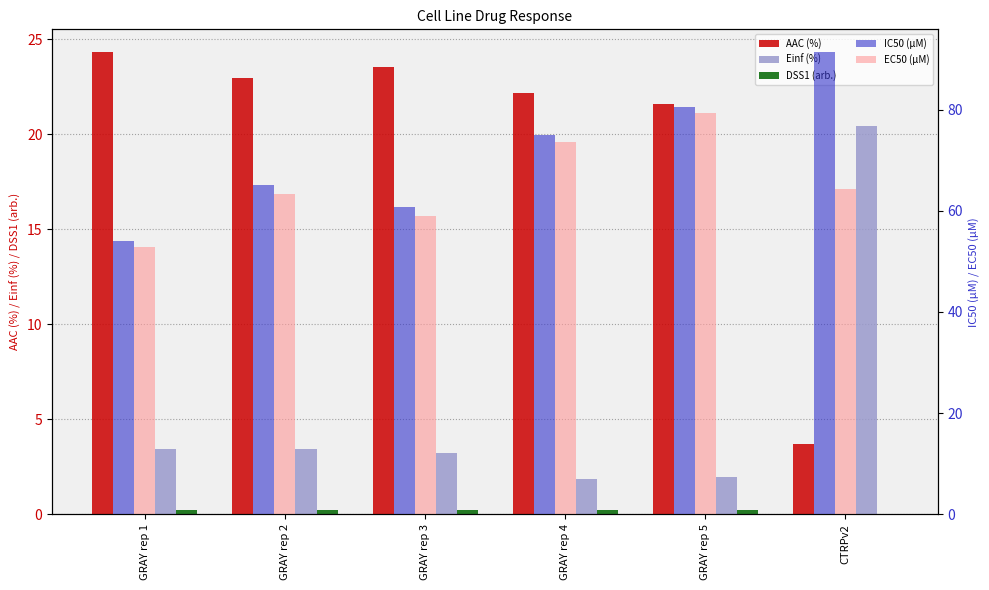

What is the total value across all series at GRAY rep 1?

135.0